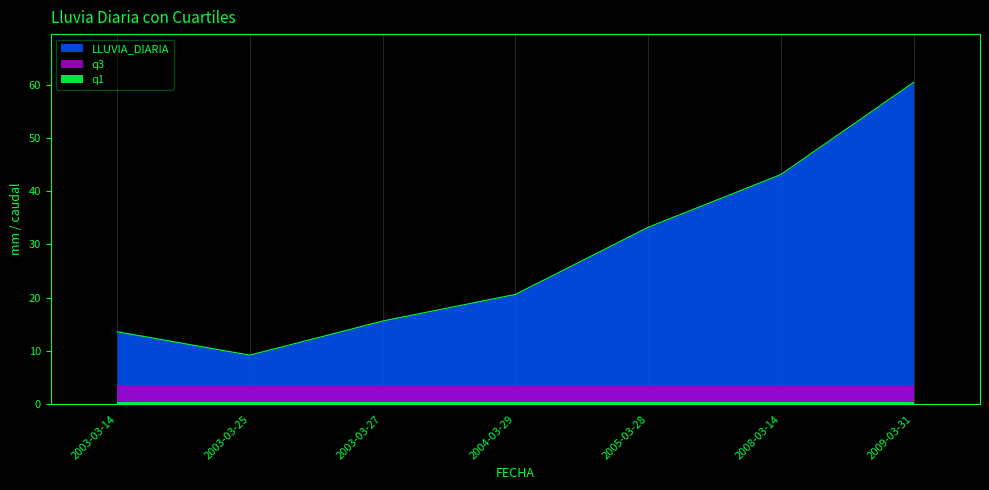

What is the label of the 2nd point from the left?

2003-03-25